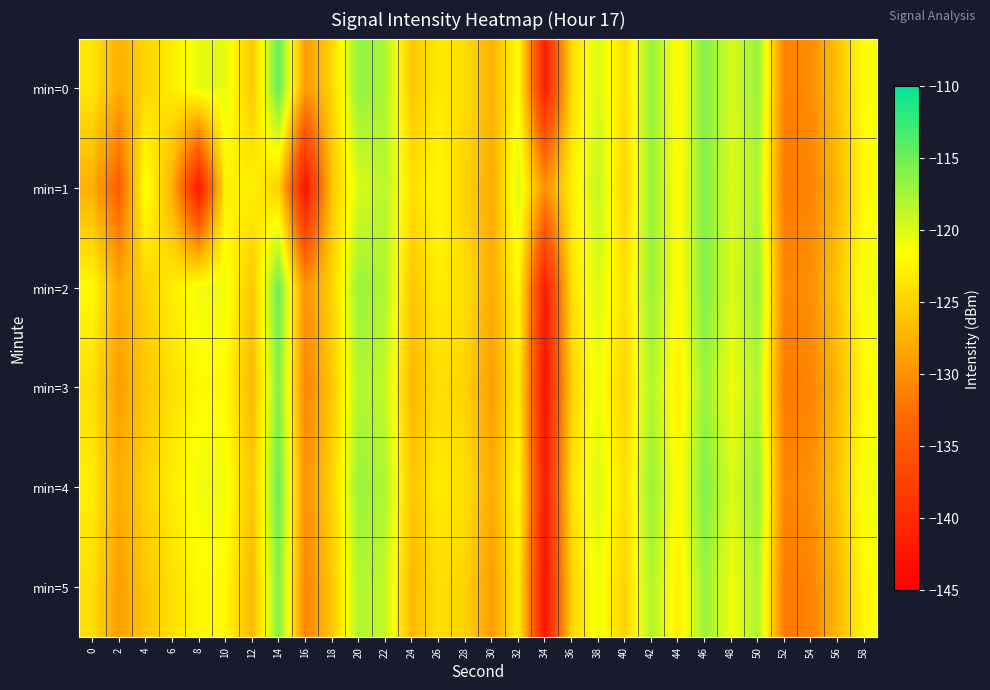

Which series has the largest total across all categories?

min=0